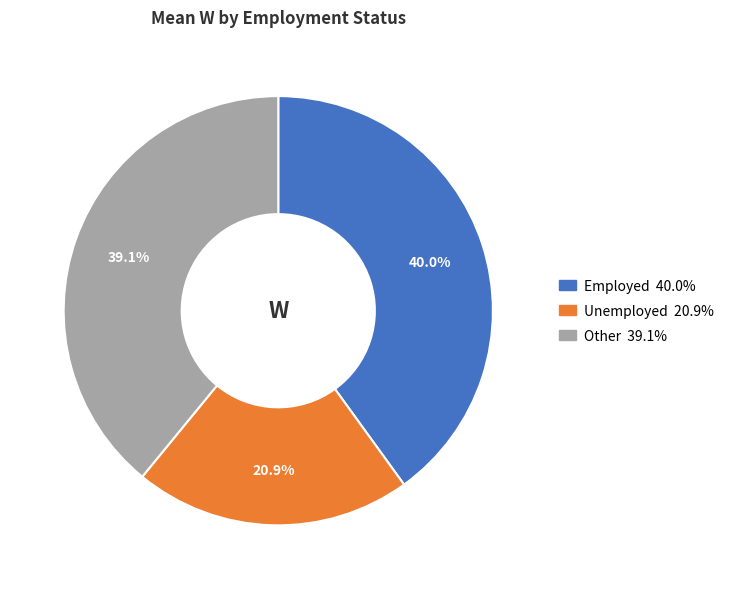

True or false: Unemployed accounts for 11% of the total.

False